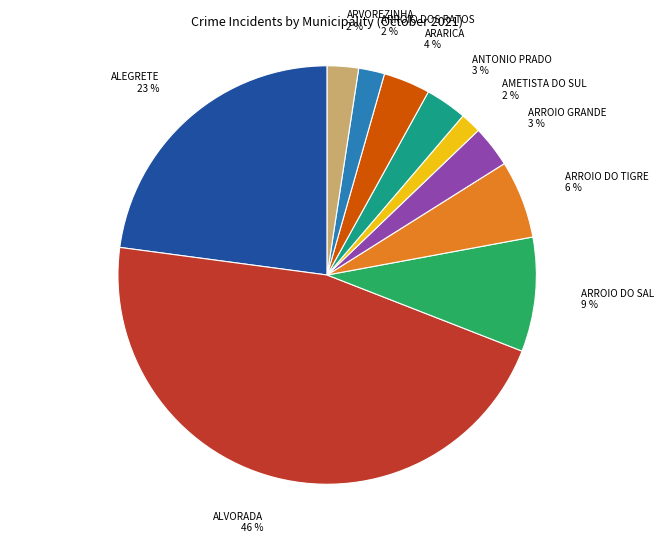

Which category has the biggest portion of the pie?

ALVORADA